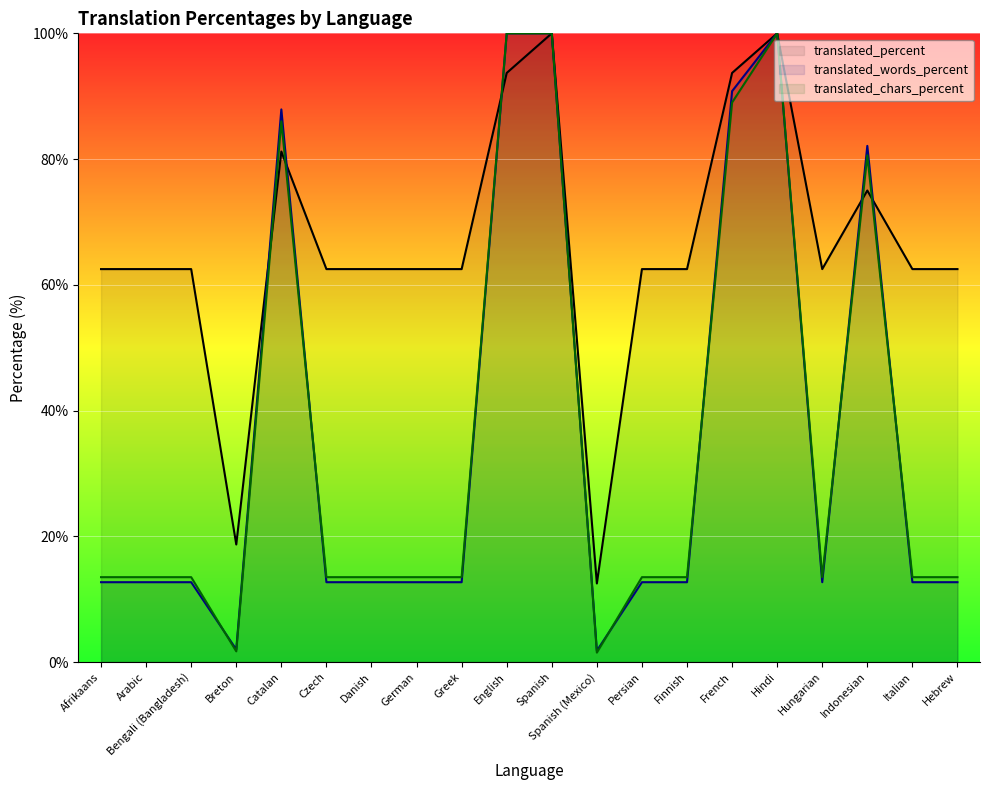

What is the label of the 7th point from the right?

Finnish